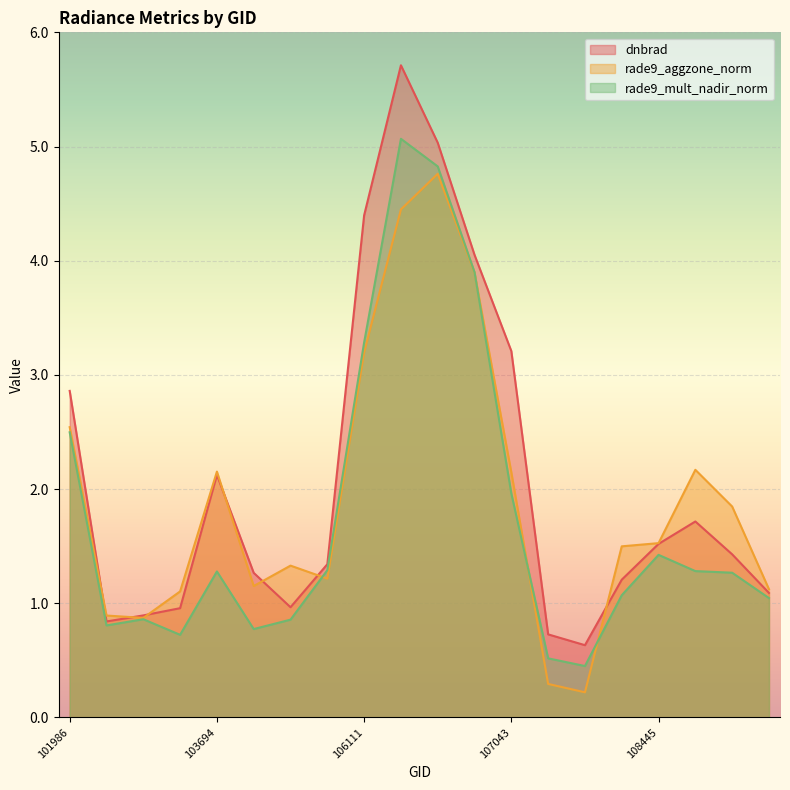

Reading left to right, list all the values displayed in this chart.

dnbrad: 101986=2.9	103330=0.8	103448=0.9	103566=1.0	103694=2.1	103811=1.3	104522=1.0	105564=1.3	106111=4.4	106285=5.7	106466=5.0	106642=4.1	107043=3.2	107560=0.7	107560=0.6	108090=1.2	108445=1.5	108802=1.7	108974=1.4	109147=1.1
rade9_aggzone_norm: 101986=2.5	103330=0.9	103448=0.9	103566=1.1	103694=2.2	103811=1.2	104522=1.3	105564=1.2	106111=3.2	106285=4.4	106466=4.8	106642=3.9	107043=2.1	107560=0.3	107560=0.2	108090=1.5	108445=1.5	108802=2.2	108974=1.8	109147=1.1
rade9_mult_nadir_norm: 101986=2.5	103330=0.8	103448=0.9	103566=0.7	103694=1.3	103811=0.8	104522=0.9	105564=1.3	106111=3.3	106285=5.1	106466=4.8	106642=3.9	107043=2.0	107560=0.5	107560=0.4	108090=1.1	108445=1.4	108802=1.3	108974=1.3	109147=1.0